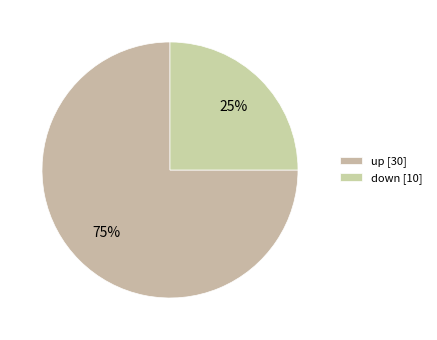

Approximately how many times larger is the value at down compared to up?

0.3